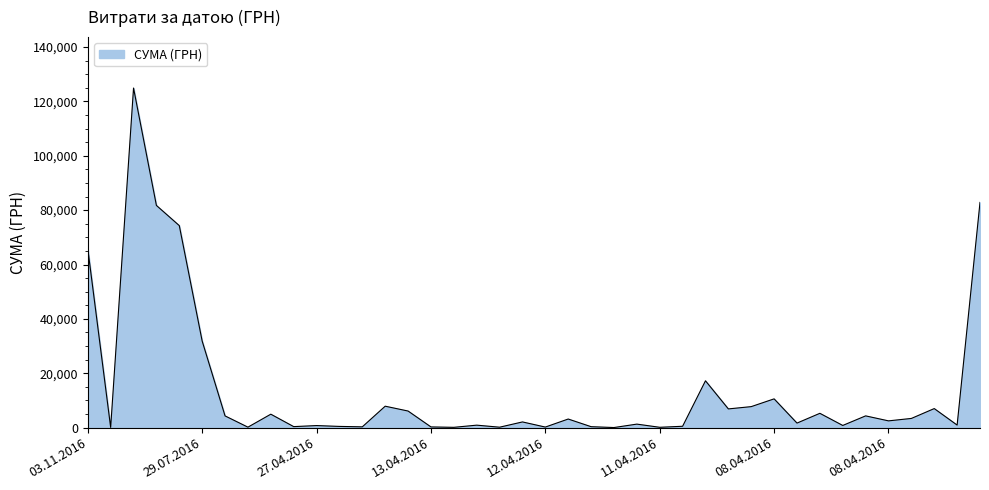

What is the maximum value shown in the chart?

124904.8